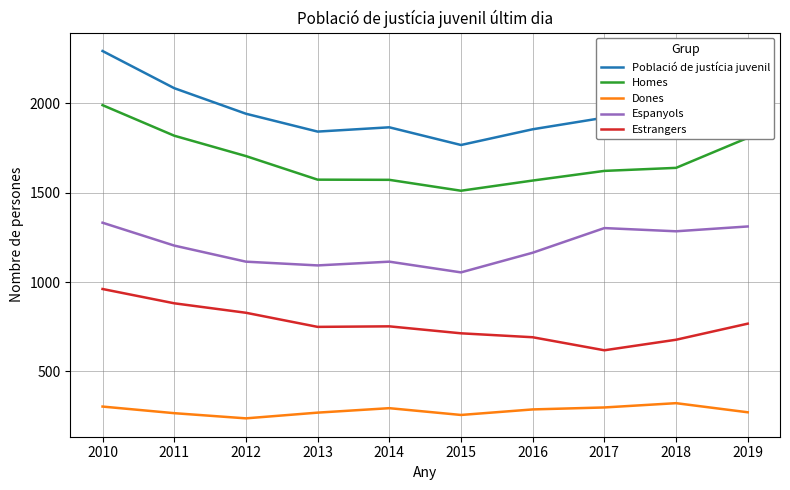

Which series has the widest spread of values?

Població de justícia juvenil